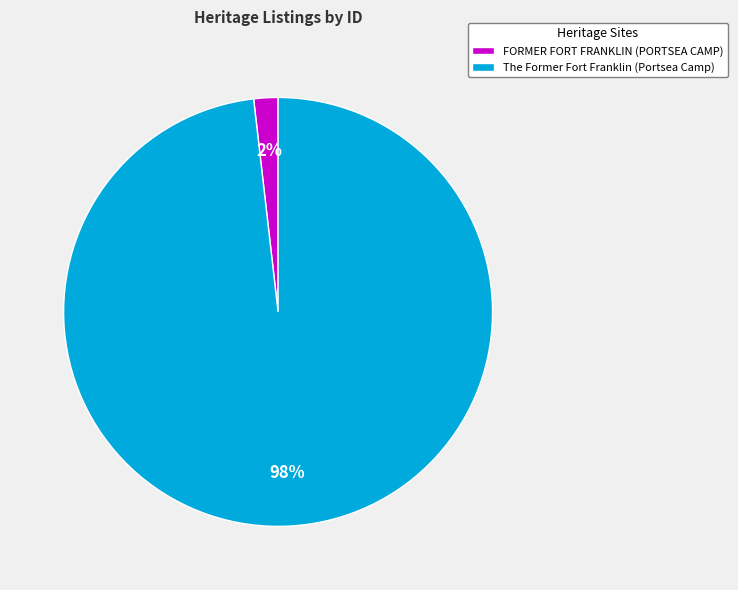

To the nearest percent, what is the difference between the largest and smallest slice percentages?

96%